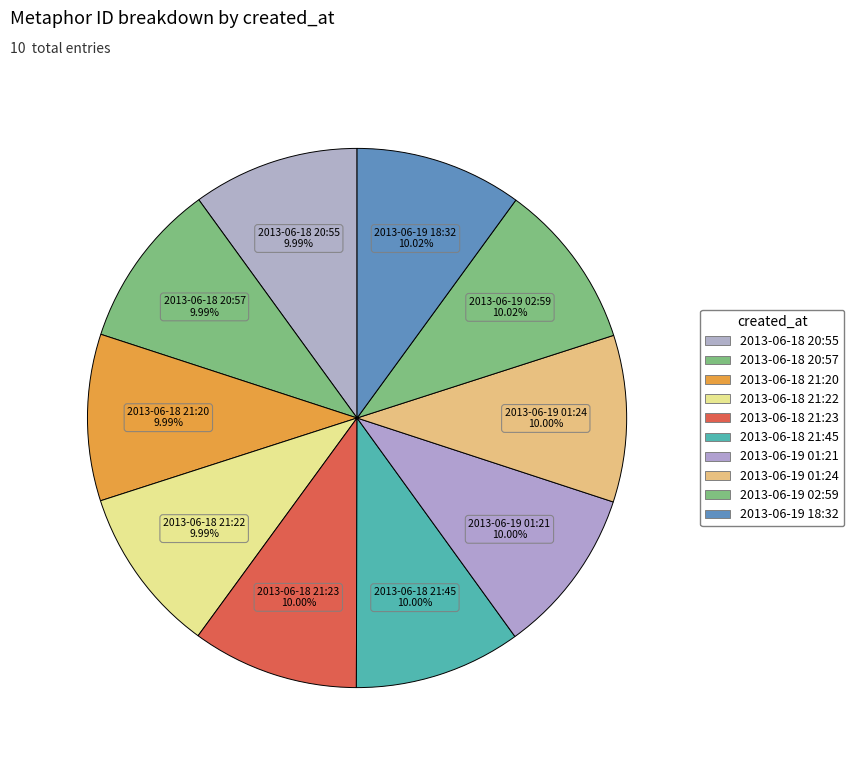

Approximately how many times larger is the value at 2013-06-19 02:59 compared to 2013-06-18 21:23?

1.0